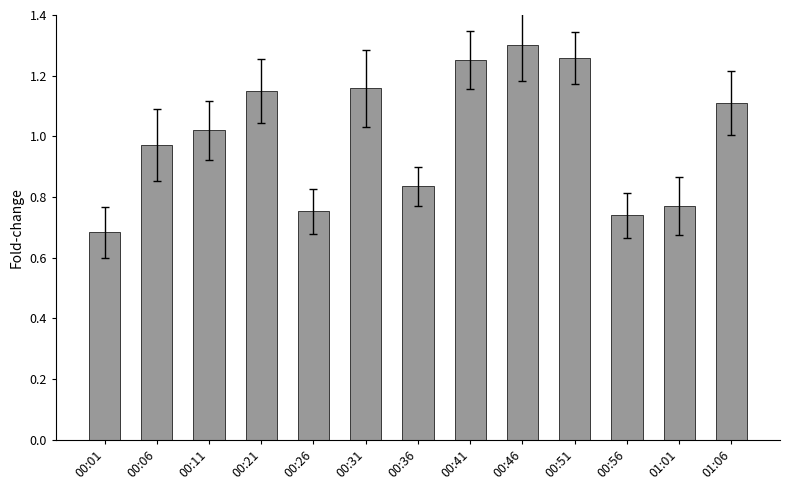

At which category does the chart reach its peak across all series?

00:46